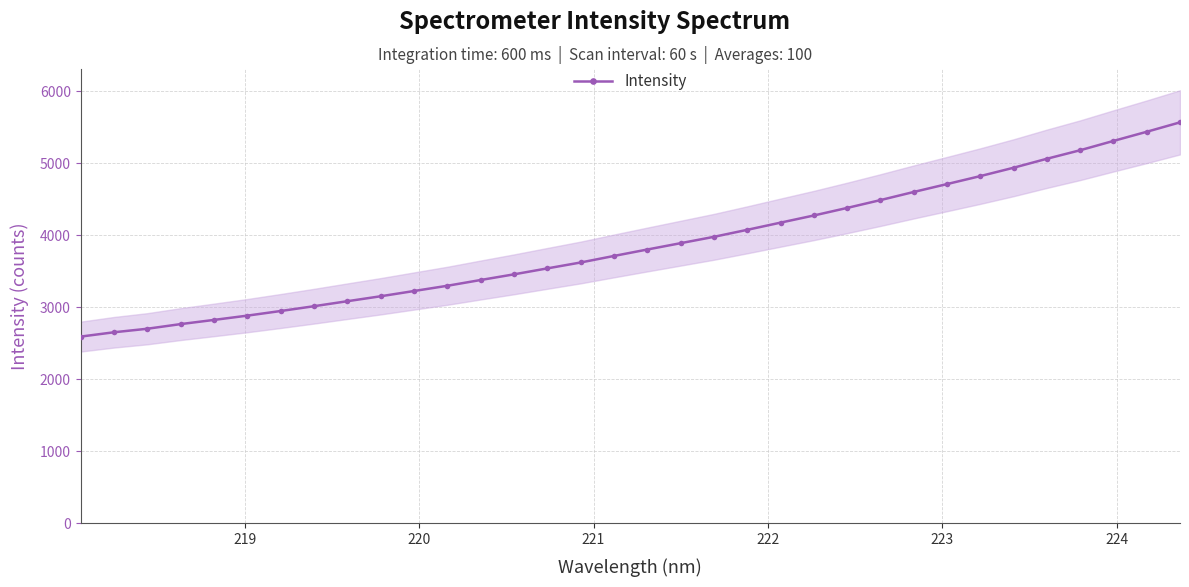

What is the maximum value for Intensity?

5567.5